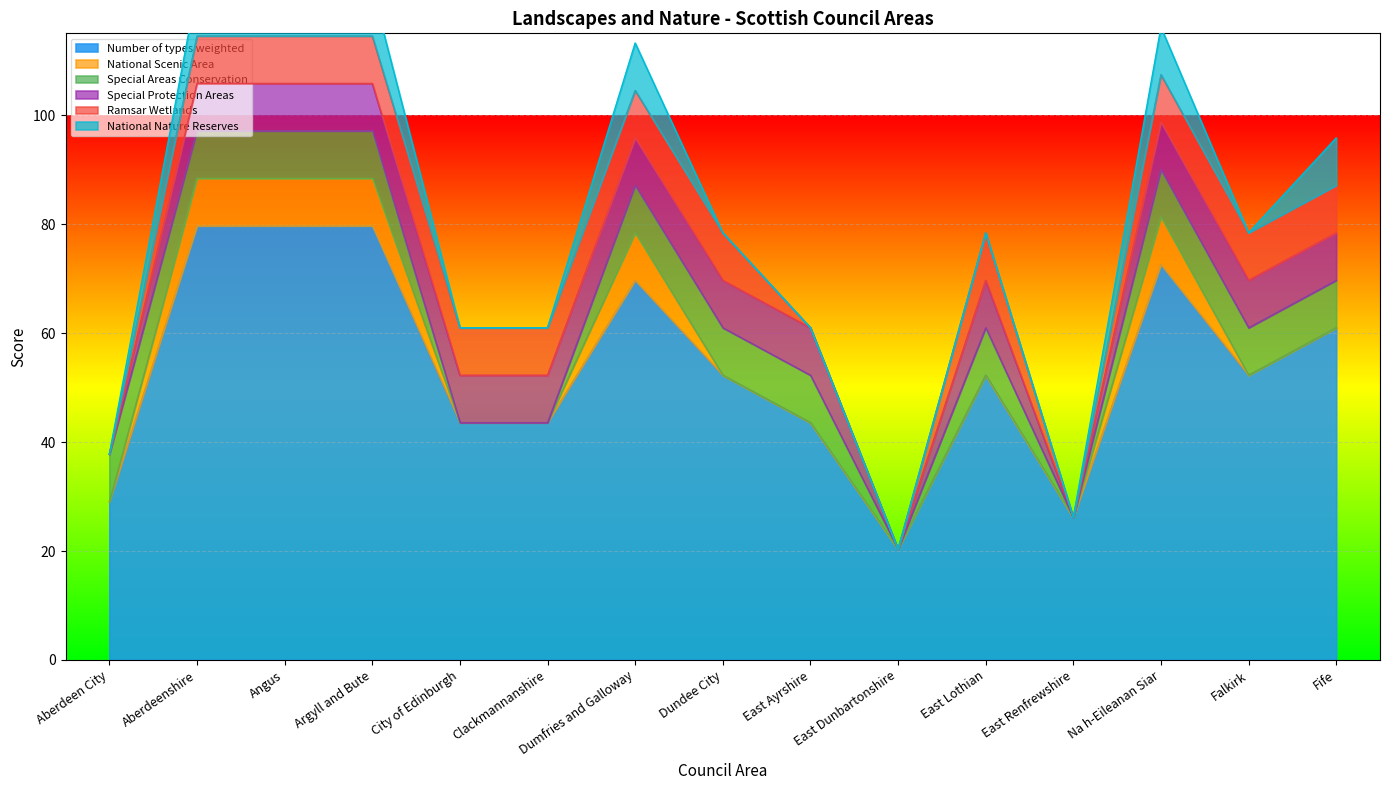

What are all the series names shown in the legend?

Number of types weighted, National Scenic Area, Special Areas Conservation, Special Protection Areas, Ramsar Wetlands, National Nature Reserves